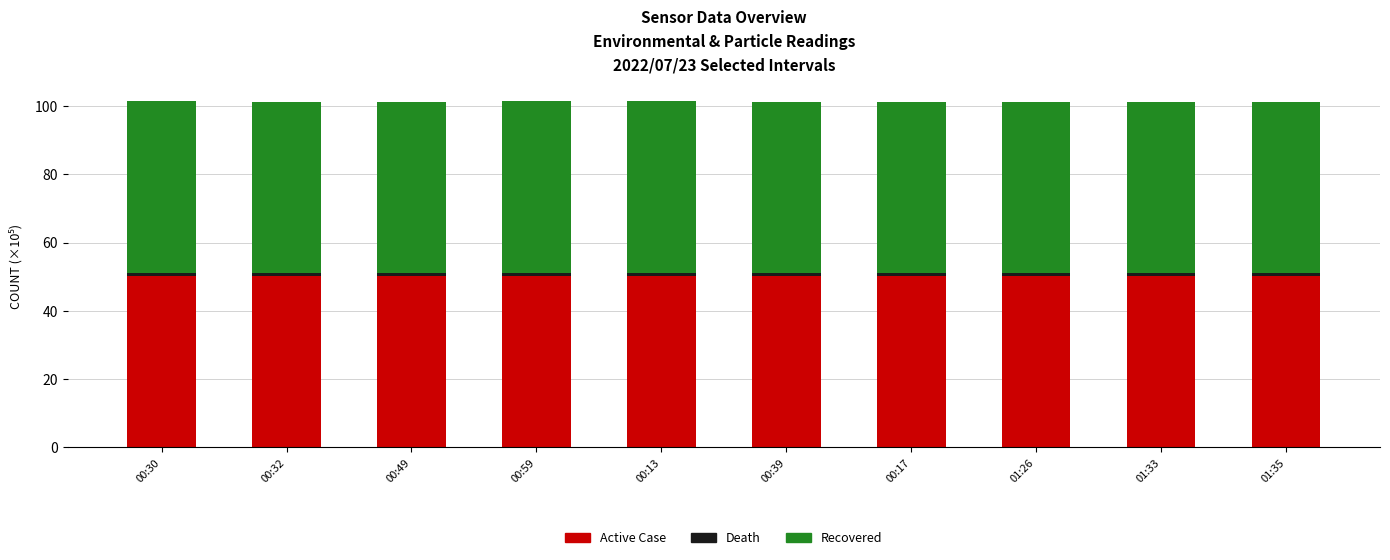

Is it true that Active Case equals 50.2 at 00:32?

True